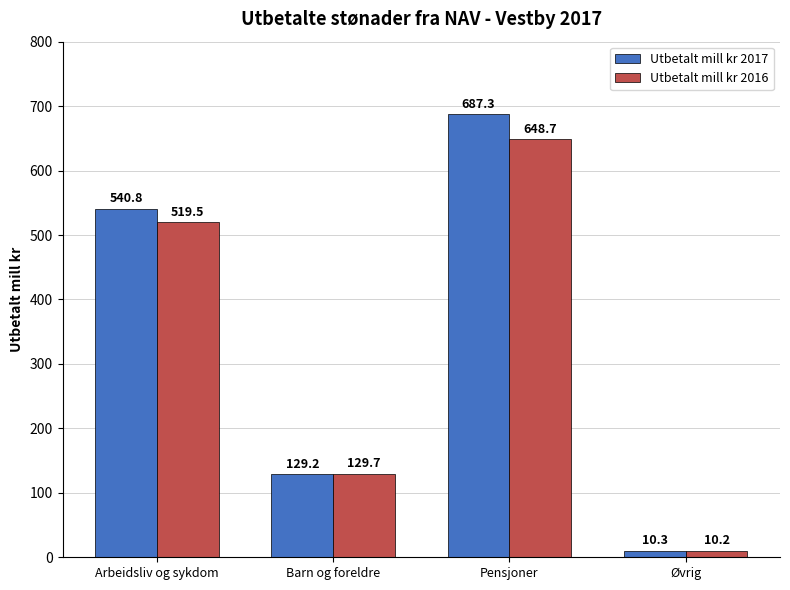

Between Arbeidsliv og sykdom and Barn og foreldre, which series saw the biggest shift?

Utbetalt mill kr 2017